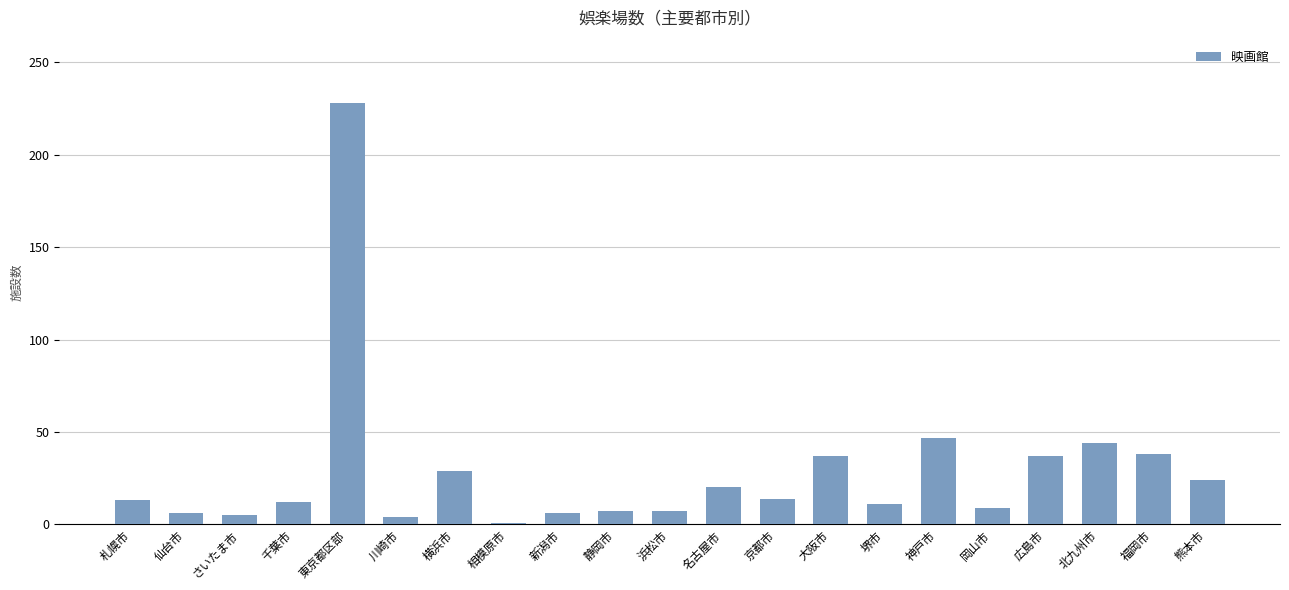

What is the smallest value displayed?

1